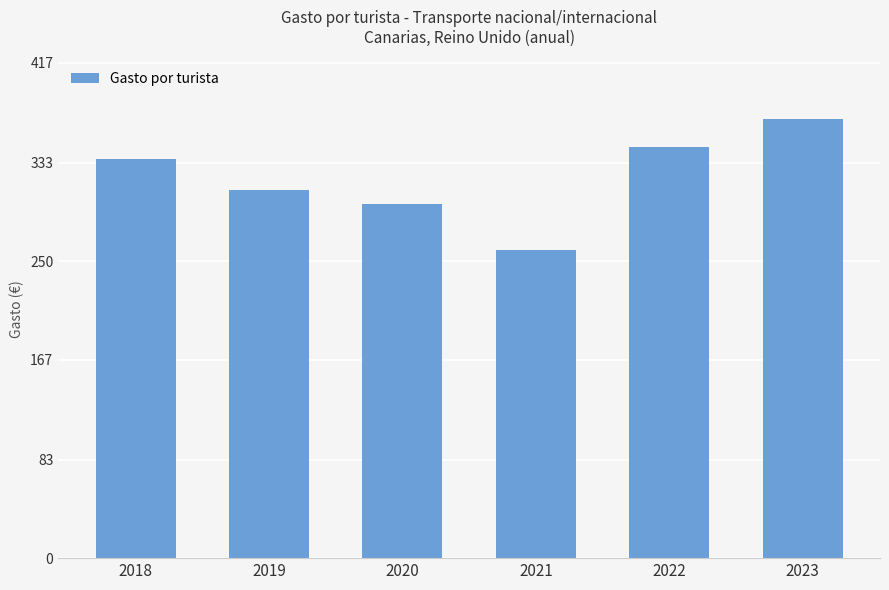

What is the difference between the second highest and minimum values?

86.7